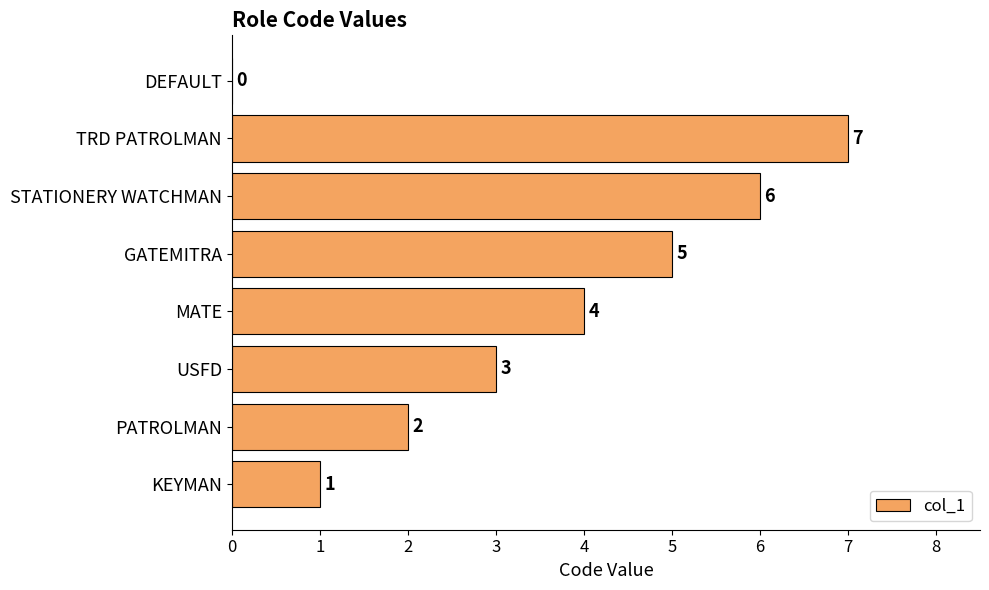

How many values are between 2 and 6?

5